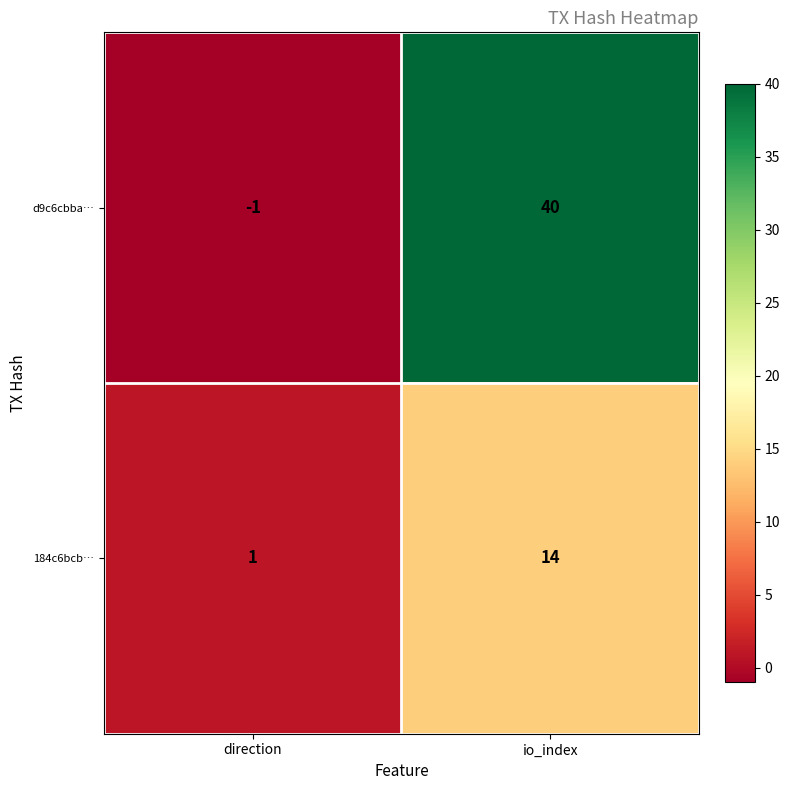

List the series in order of their overall mean, lowest first.

184c6bcb…, d9c6cbba…